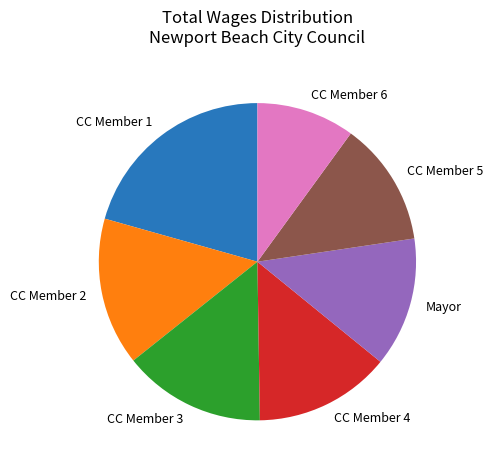

How many slices are in this pie chart?

7